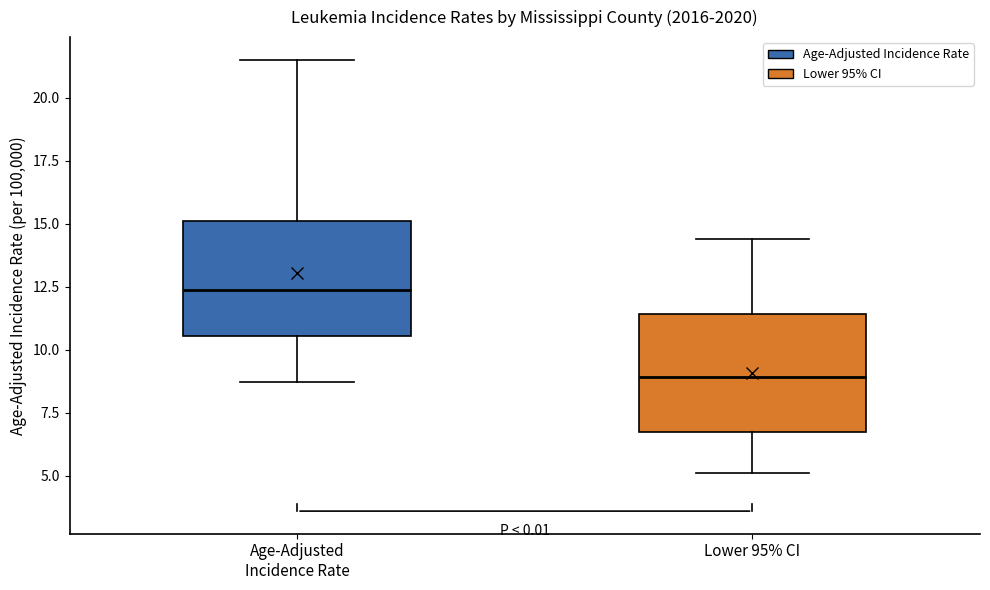

Which box has the lowest median line?

Lower 95% CI